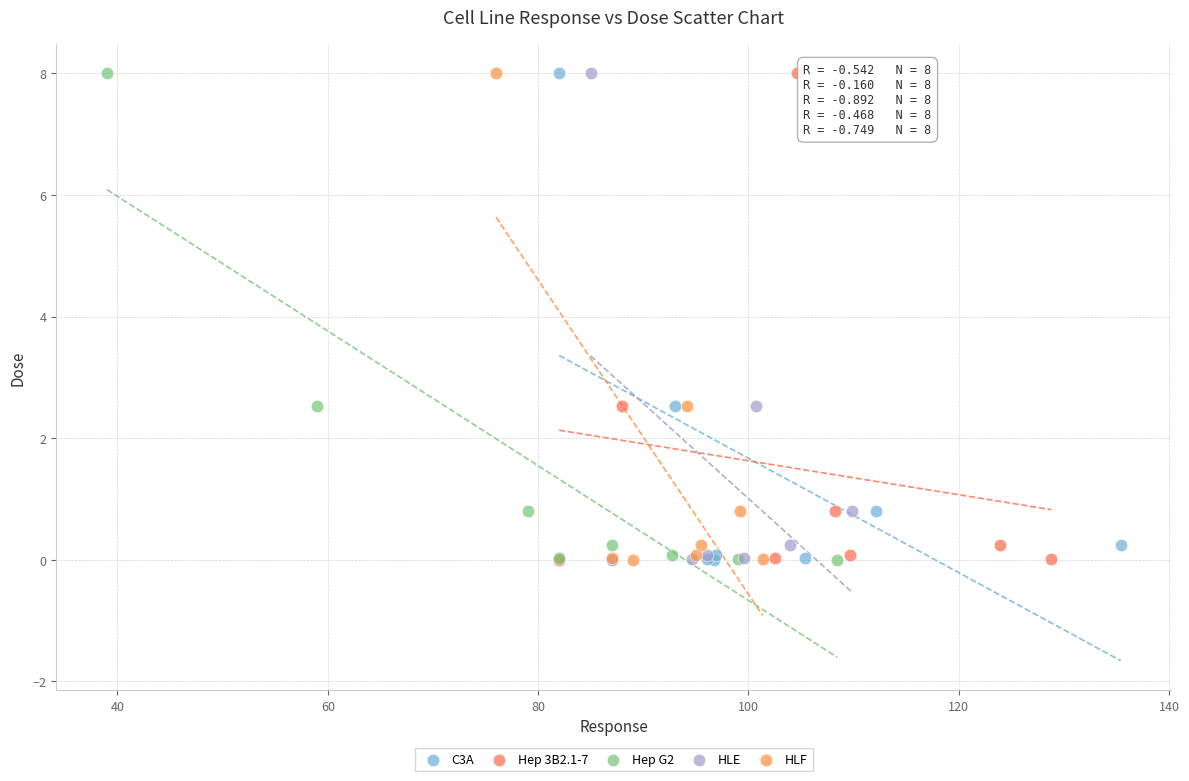

What are all the series names shown in the legend?

C3A, Hep 3B2.1-7, Hep G2, HLE, HLF